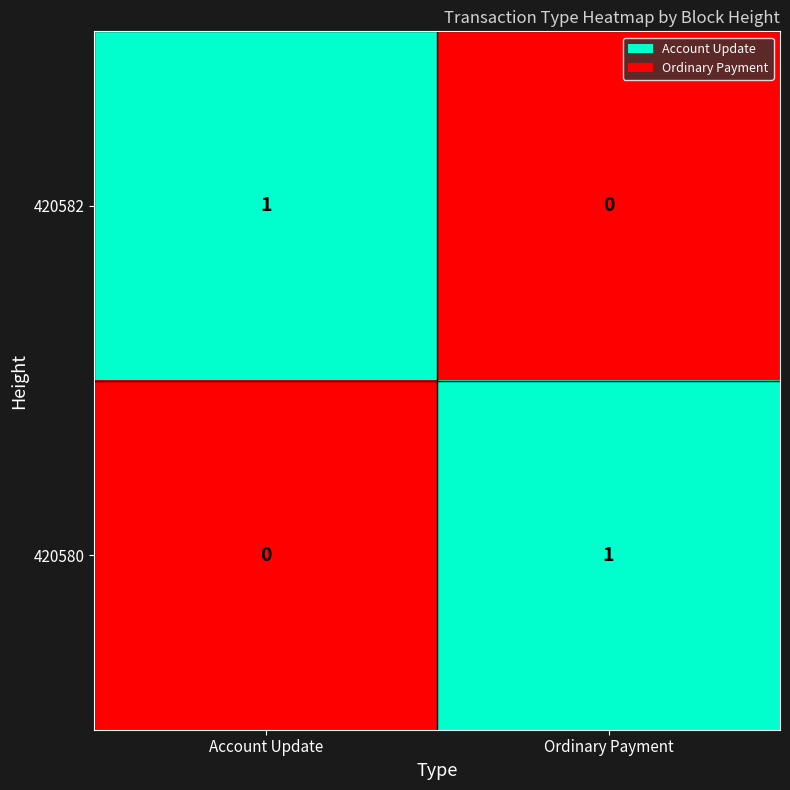

At which label does 420580 reach its minimum?

Account Update